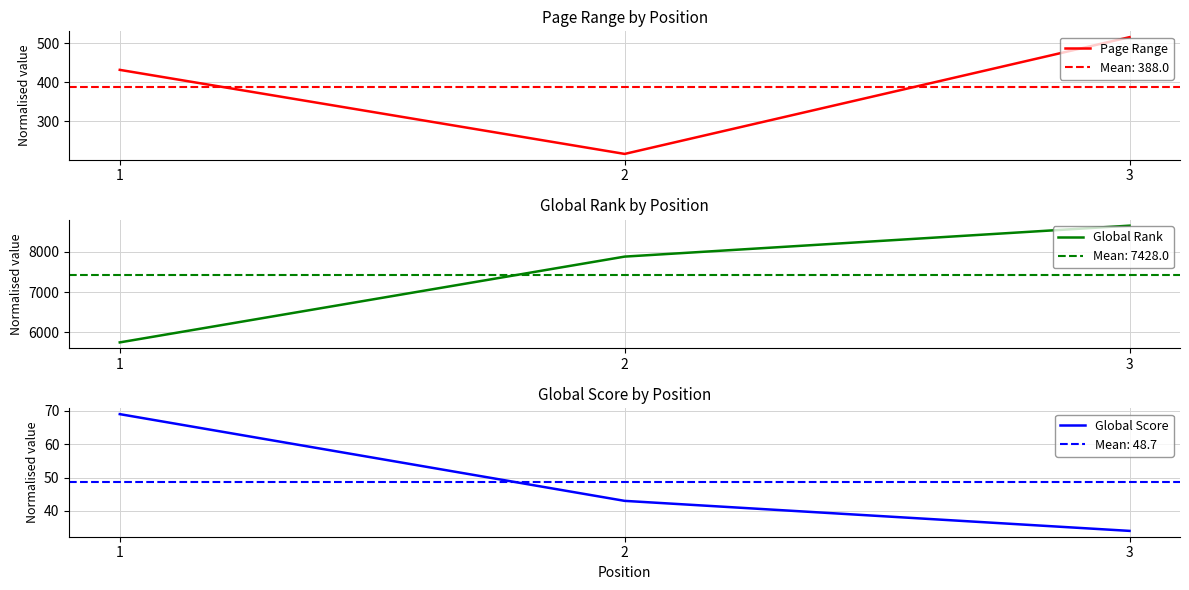

What is the value of the Global Rank point at the 1st from the left?

5751